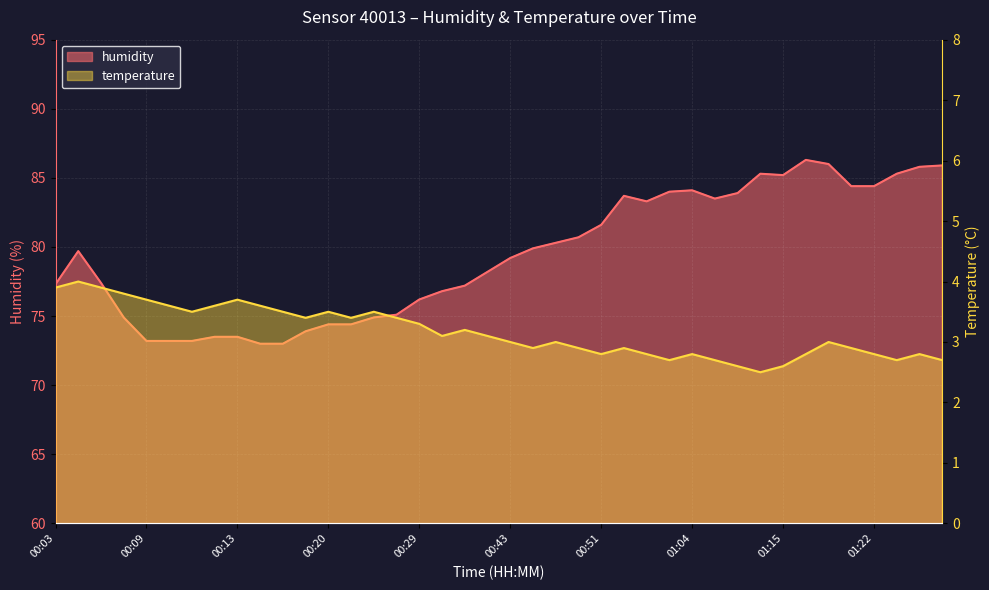

Where does the temperature series first go above 3?

00:03